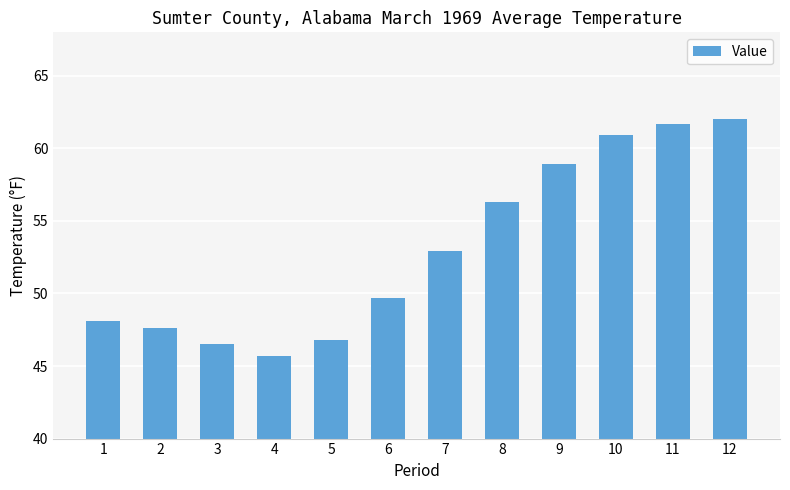

What is the sum of all values?

637.1